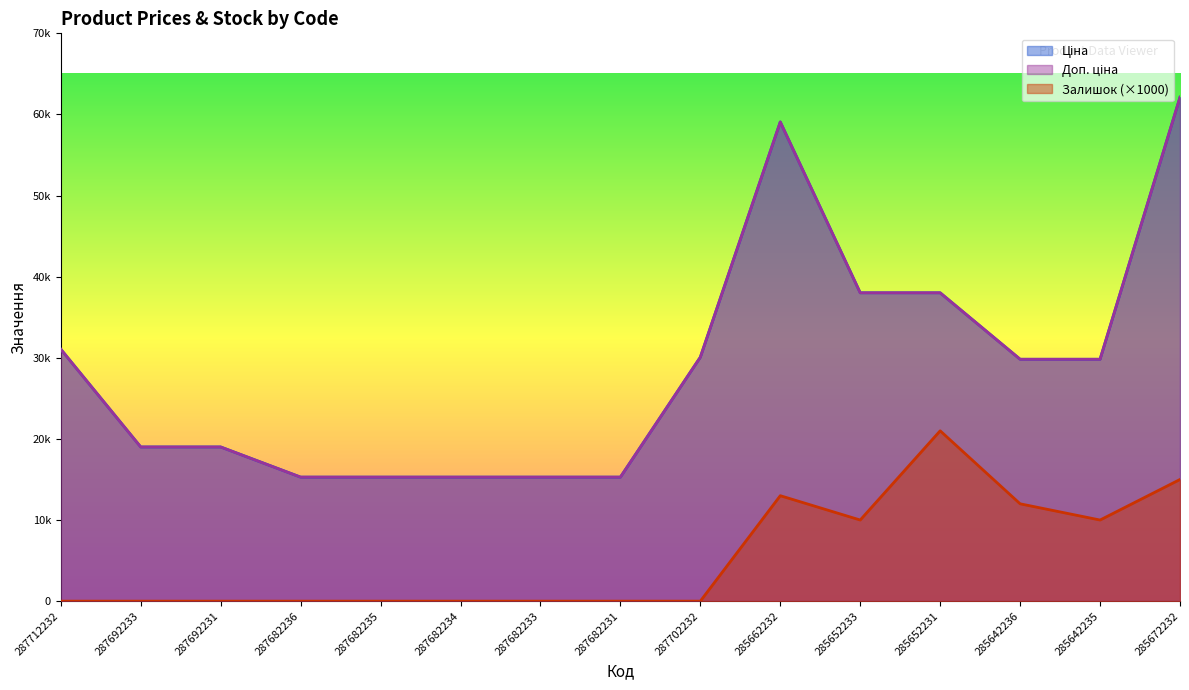

Reading left to right, extract all data points from this chart.

Ціна: 31058.4	19005.7	19005.7	15288.0	15288.0	15288.0	15288.0	15288.0	30077.8	59075.7	38011.3	38011.3	29819.2	29819.2	62116.9
Доп. ціна: 31058.4	19005.7	19005.7	15288.0	15288.0	15288.0	15288.0	15288.0	30077.8	59075.7	38011.3	38011.3	29819.2	29819.2	62116.9
Залишок: 0.0	0.0	0.0	0.0	0.0	0.0	0.0	0.0	0.0	13000.0	10000.0	21000.0	12000.0	10000.0	15000.0